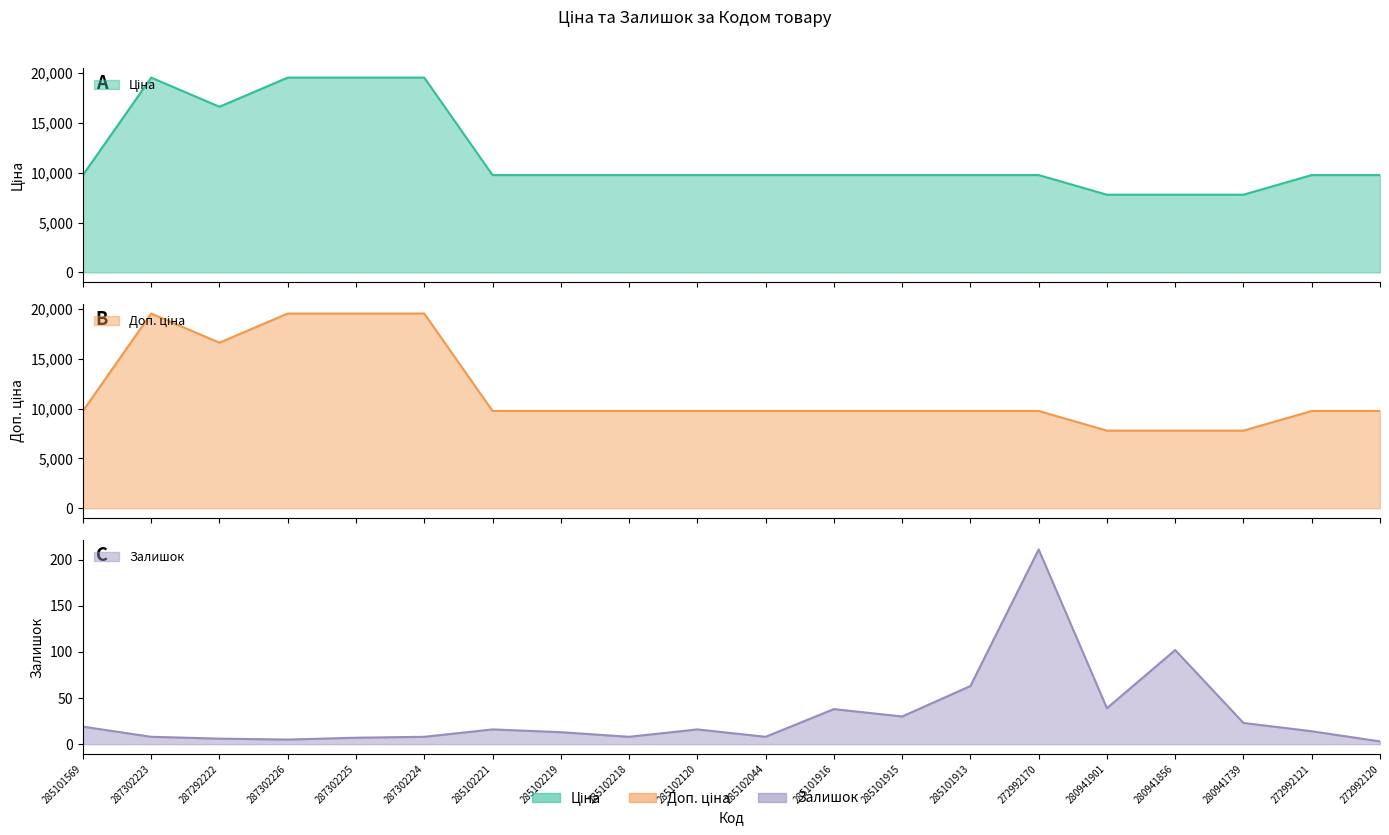

How many values in the Ціна series are below 9764?

3